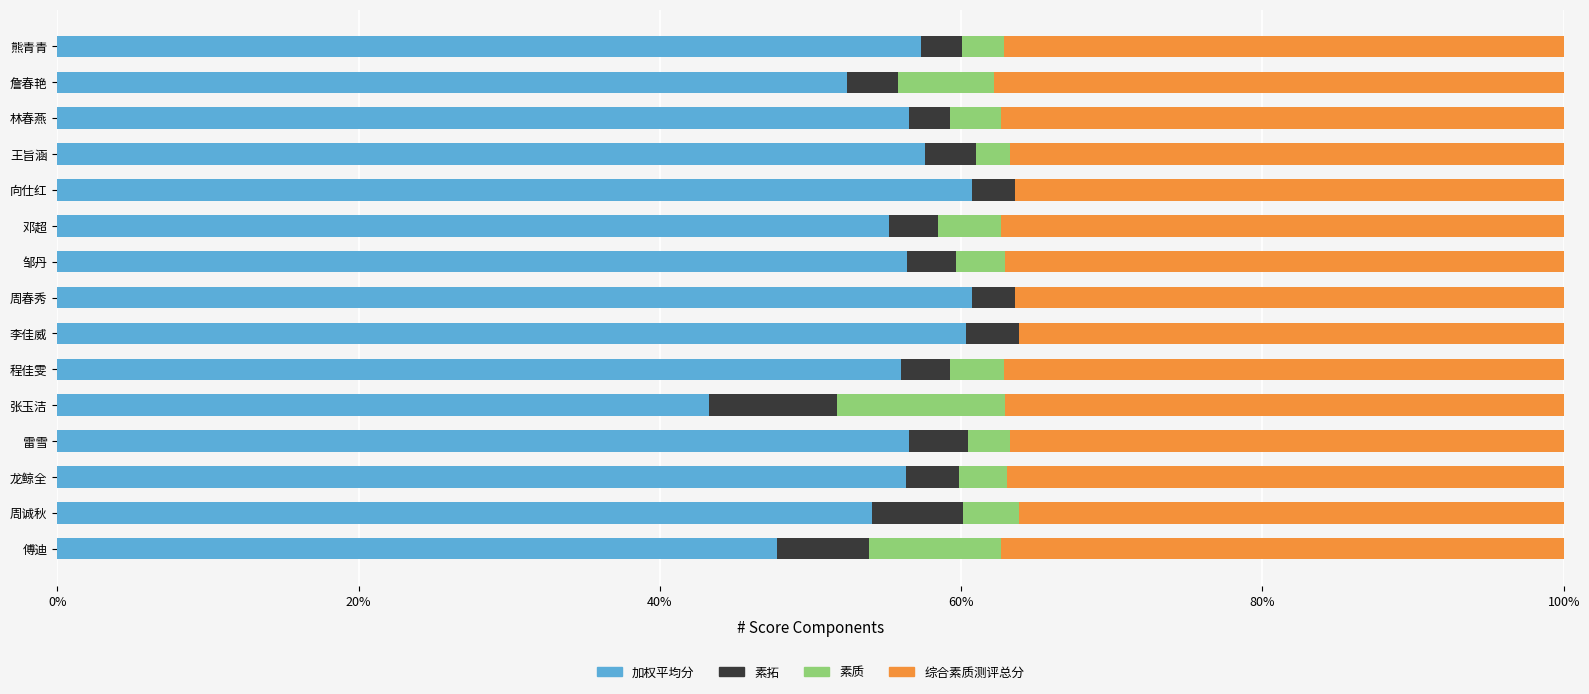

What is the highest value of the 加权平均分 series?

60.7